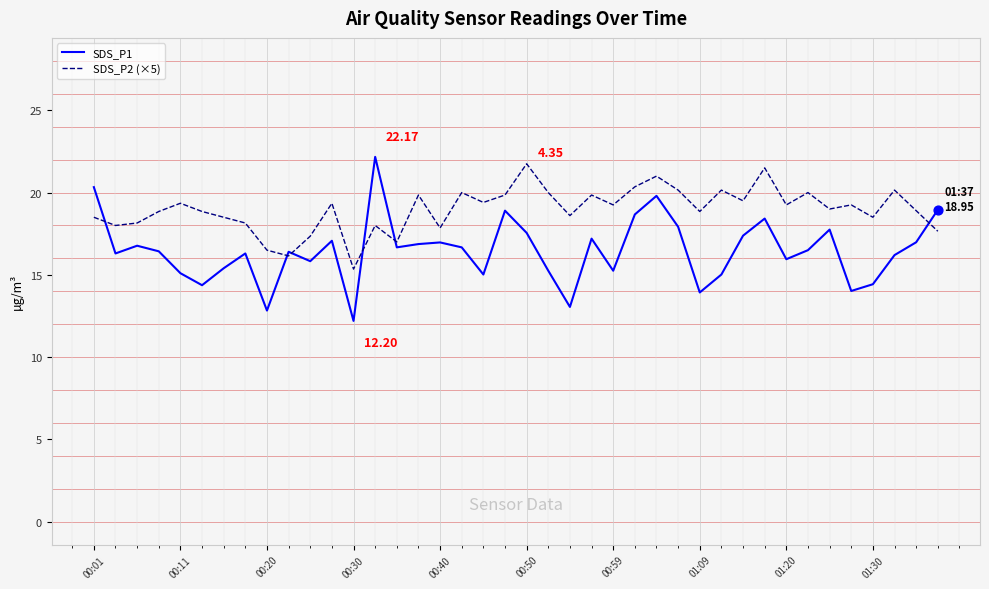

Which series has the widest spread of values?

SDS_P1